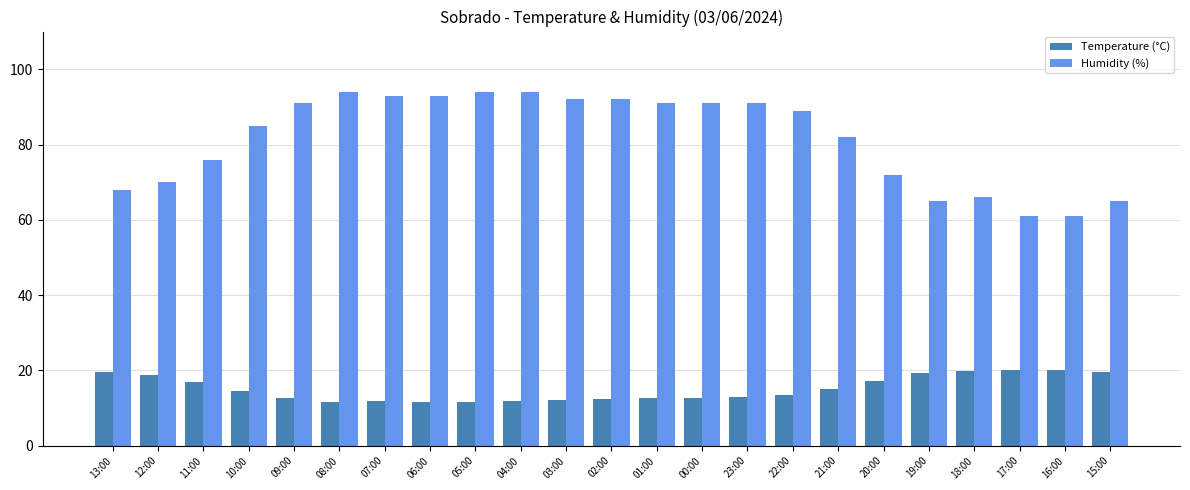

Where is Humidity (%) nearest to the value 77?

11:00